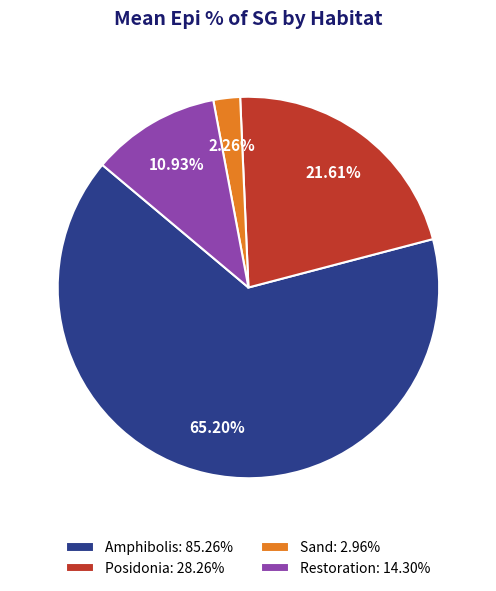

Does Amphibolis represent more than half of the total?

Yes